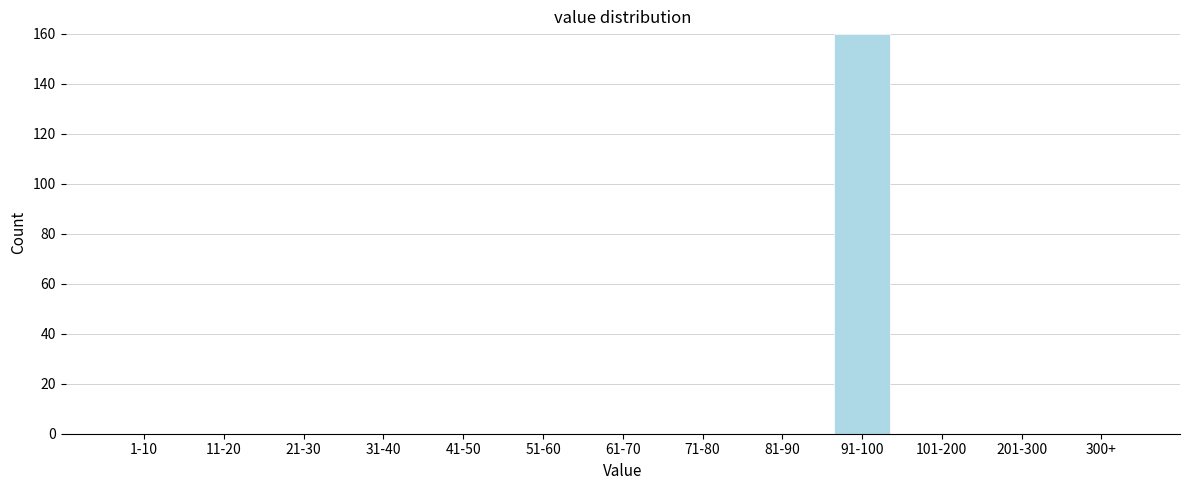

Reading right to left, list all the values displayed in this chart.

300+=0	201-300=0	101-200=0	91-100=160	81-90=0	71-80=0	61-70=0	51-60=0	41-50=0	31-40=0	21-30=0	11-20=0	1-10=0